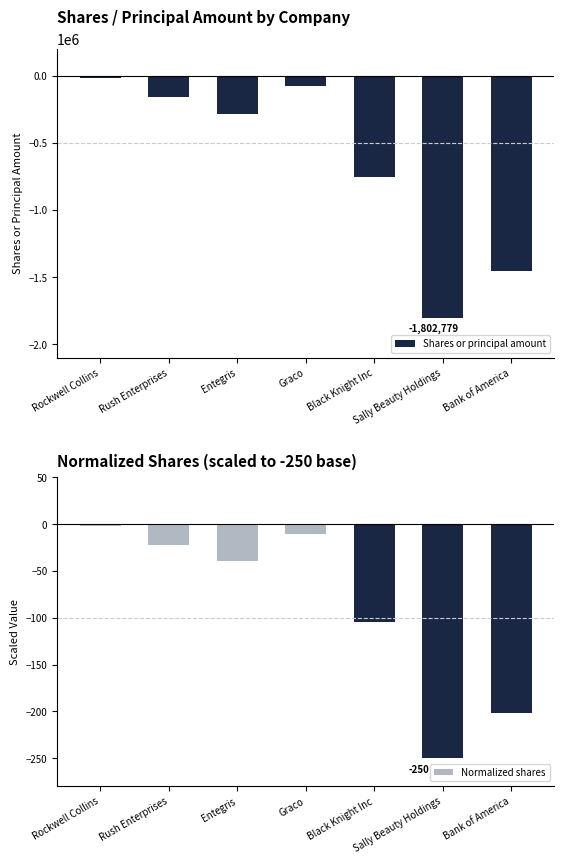

List the labels in order of Shares or principal amount value, largest first.

Rockwell Collins, Graco, Rush Enterprises, Entegris, Black Knight Inc, Bank of America, Sally Beauty Holdings